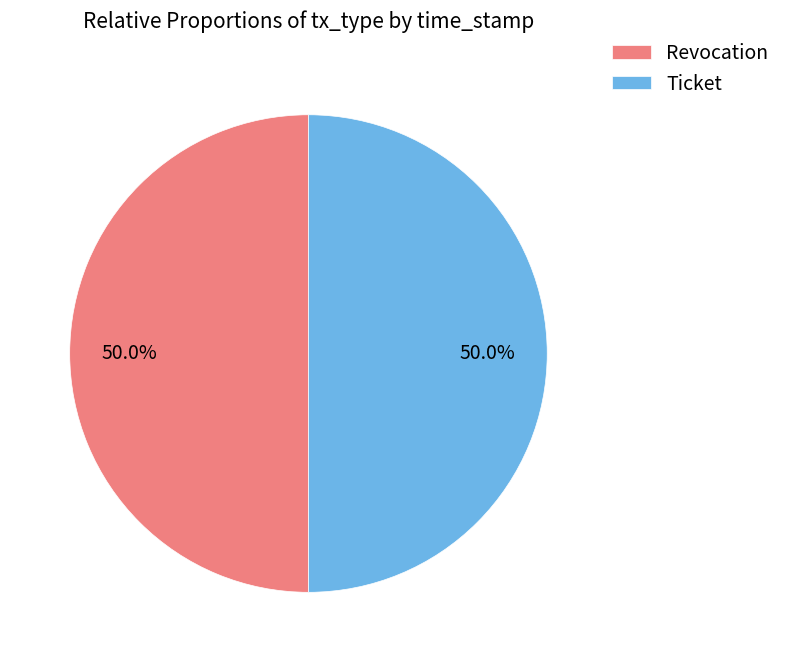

What is the ratio of the value at Ticket to the value at Revocation?

1.0